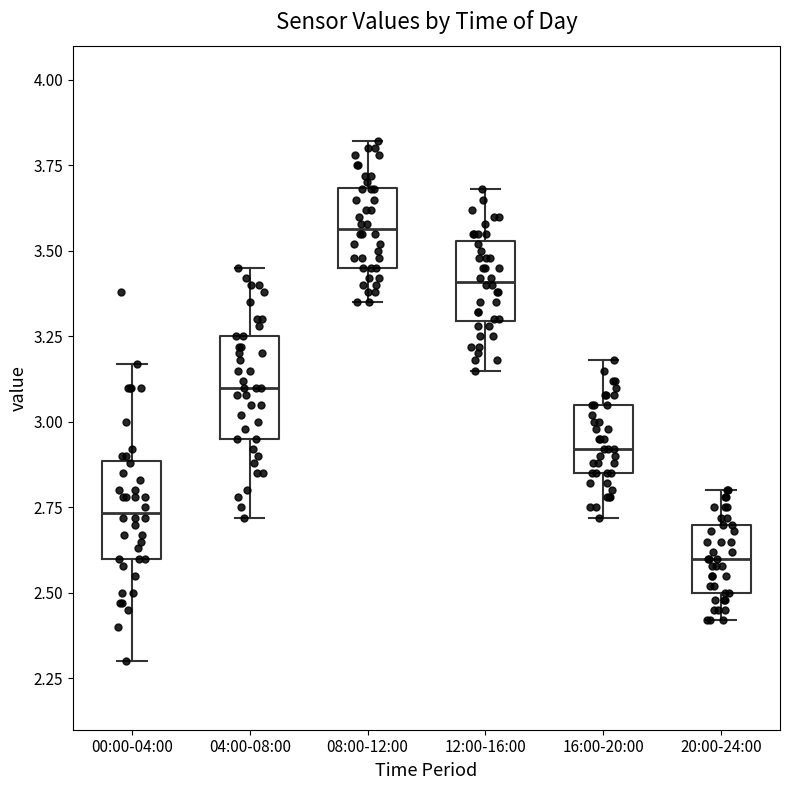

Which box's median line is the highest?

08:00-12:00